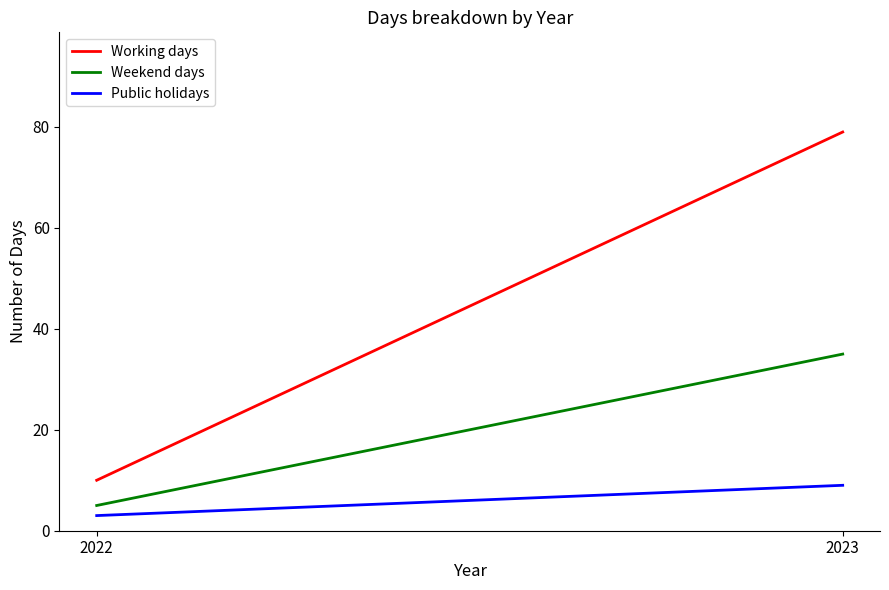

Rank the series by their maximum value, from highest to lowest.

Working days, Weekend days, Public holidays